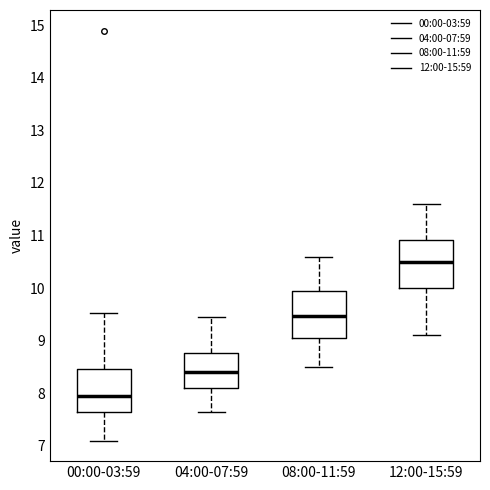

Reading left to right, read every box against the y-axis: the position of its median line, the range the box covers, and the ends of its whiskers. The values are not printed on the chart, so give them approximately, as read against the axis.

00:00-03:59: median 7.9, box 7.7 to 8.5, whiskers 7.1 to 9.5
04:00-07:59: median 8.4, box 8.1 to 8.8, whiskers 7.7 to 9.5
08:00-11:59: median 9.5, box 9.1 to 10.0, whiskers 8.5 to 10.6
12:00-15:59: median 10.5, box 10.0 to 10.9, whiskers 9.1 to 11.6